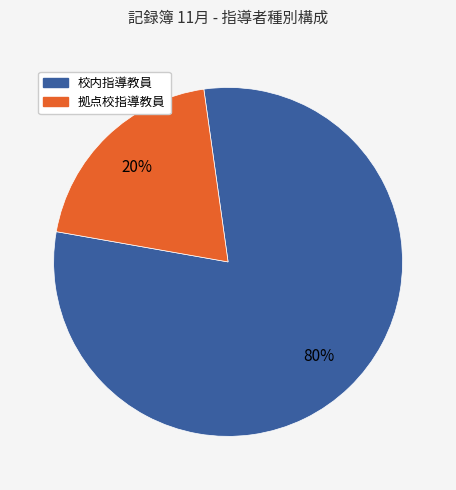

Does any single category account for the majority?

Yes